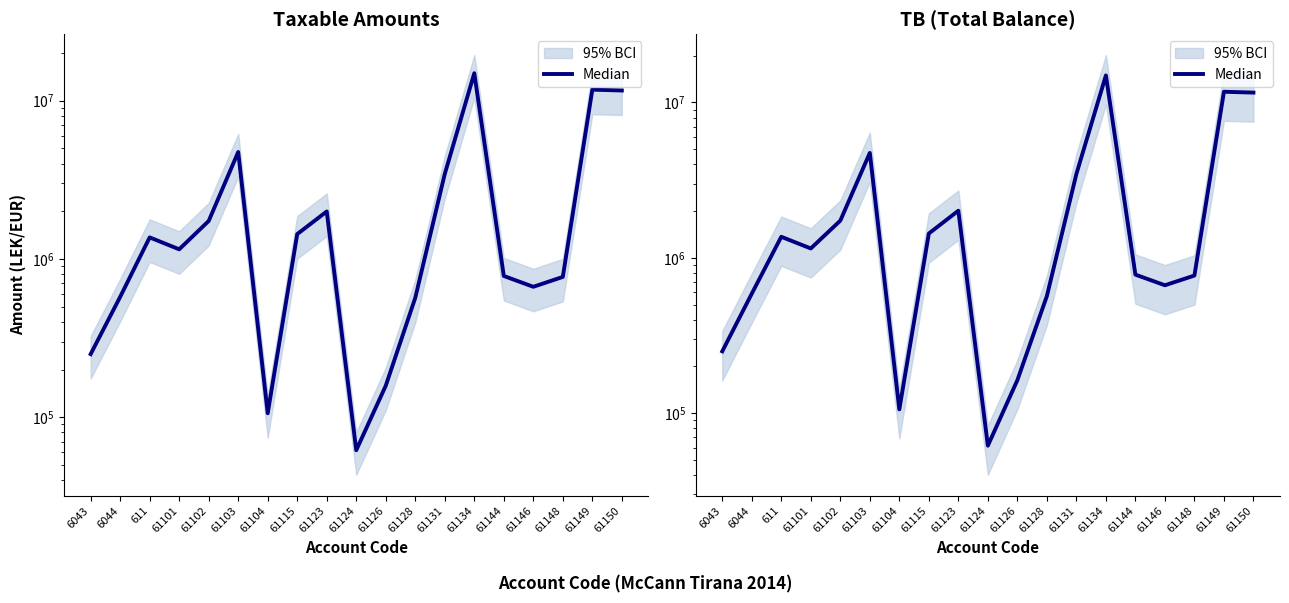

How many values are below 1149043?

9